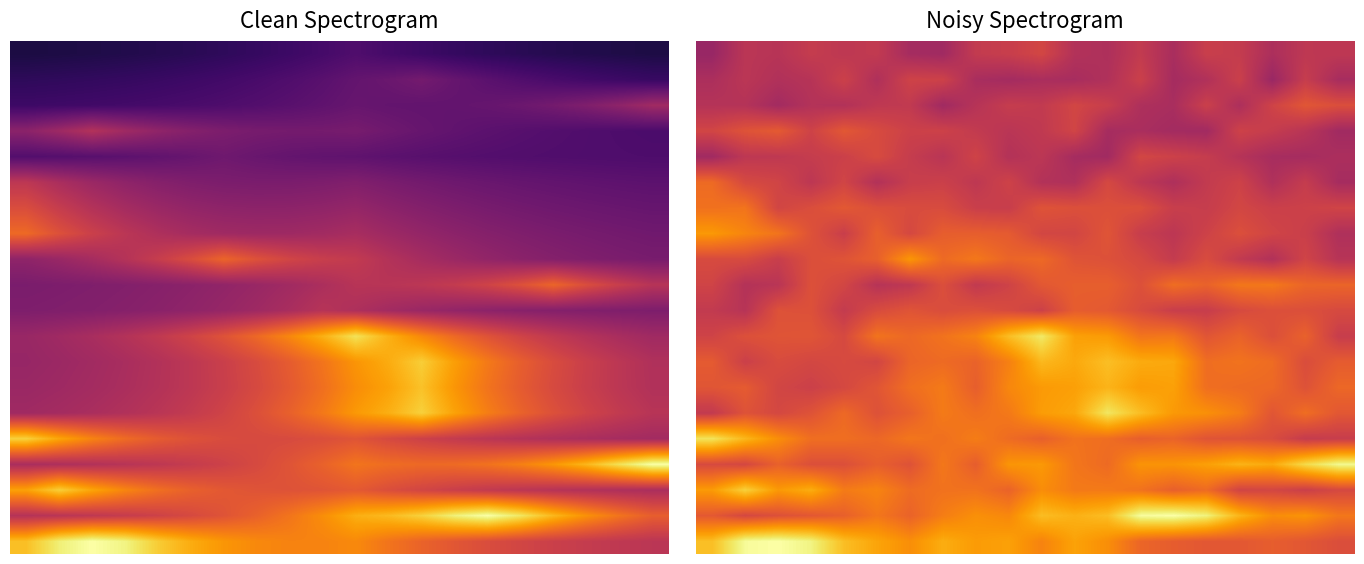

Count the 15.0 values in the range 0 to 1.

20